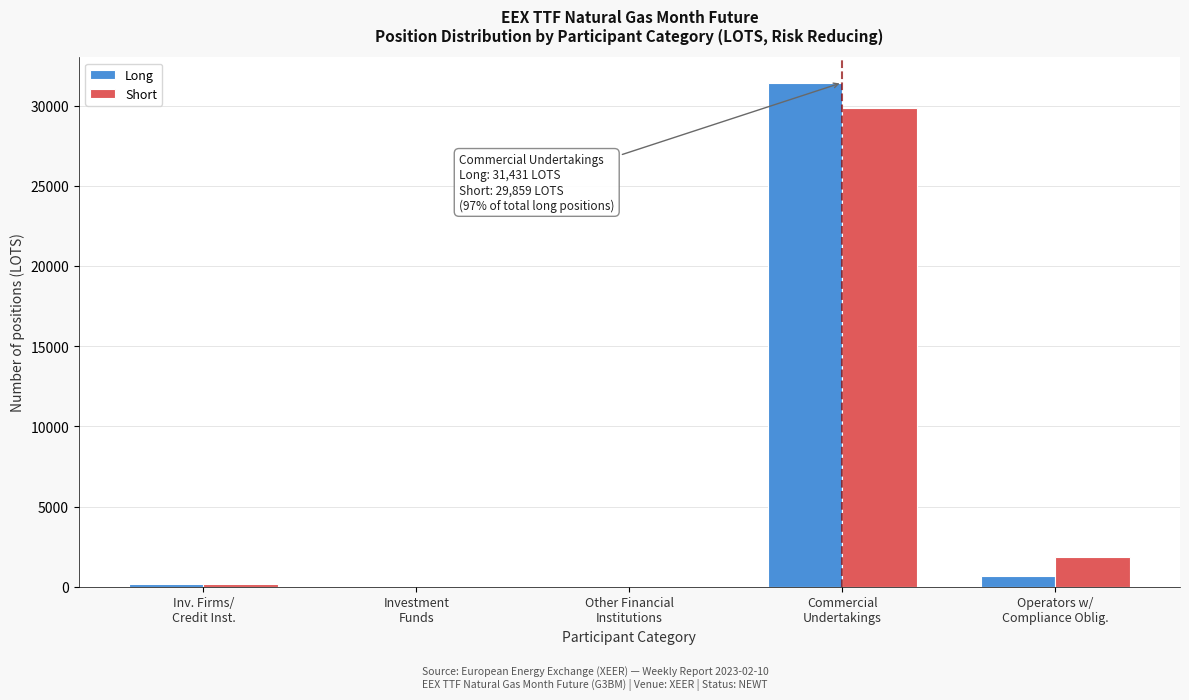

What is the maximum value for Short?

29859